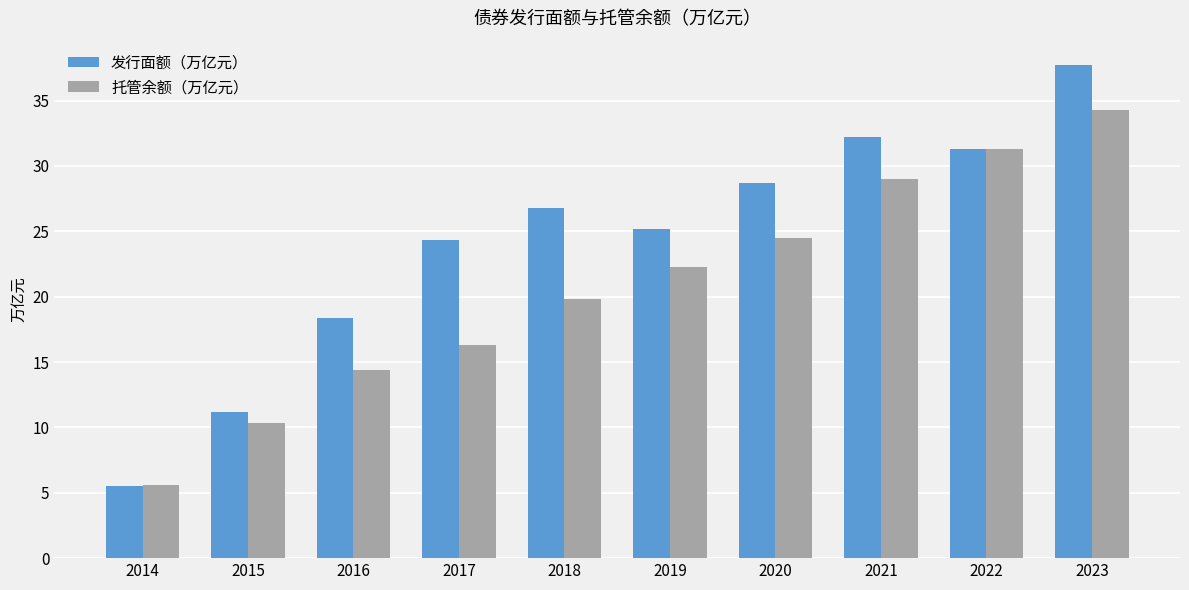

What is the difference between the maximum and minimum values in the 托管余额（万亿元） series?

28.7